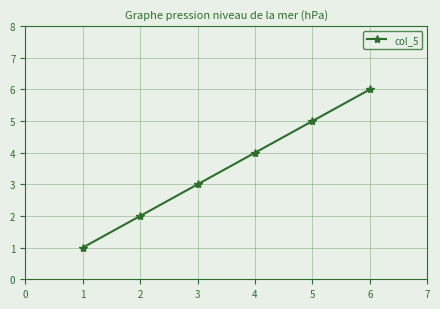

What value does the data have at 2?

2